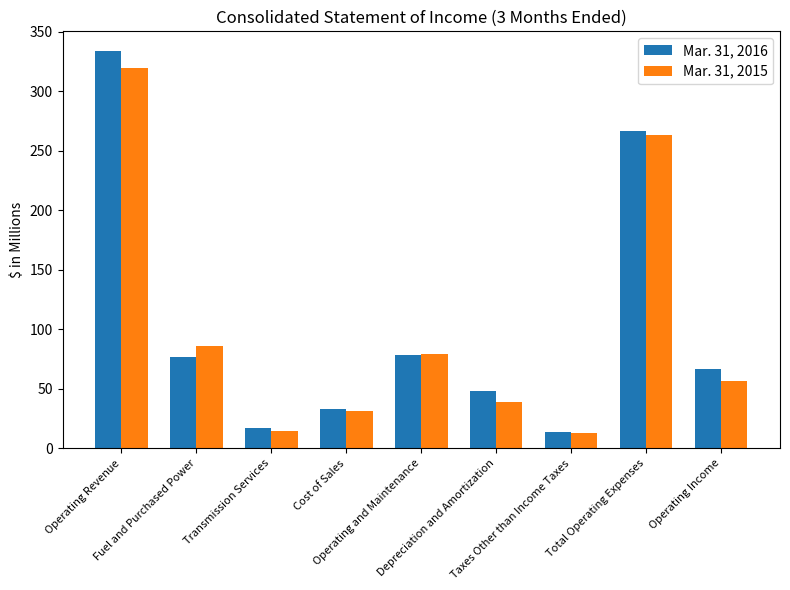

What is the difference between the second highest and second lowest values in the Mar. 31, 2016 series?

250.2